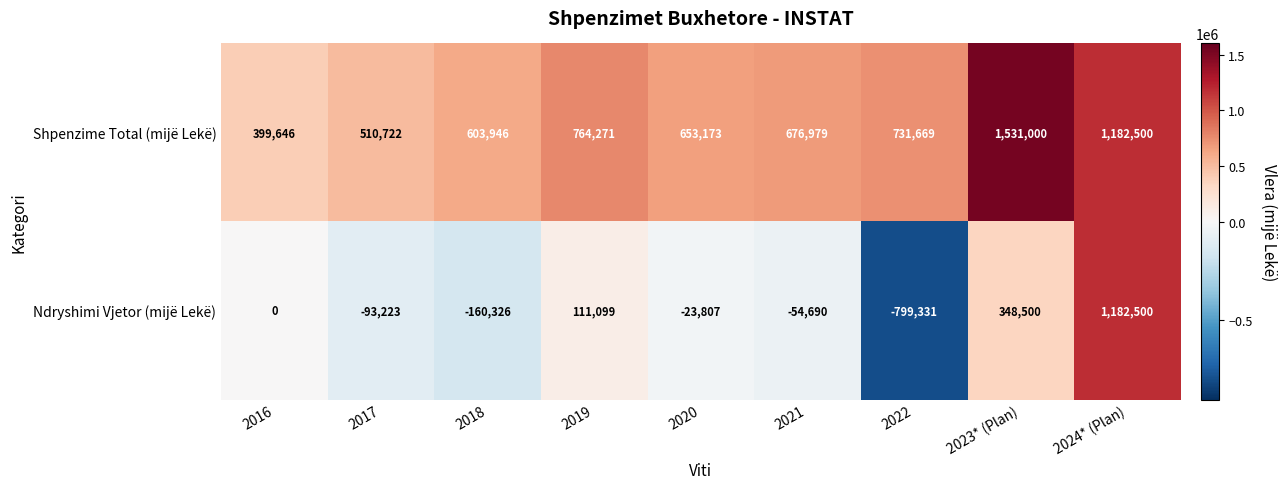

The Ndryshimi Vjetor (mijë Lekë) series shows -23807 at 2020. True or false?

True